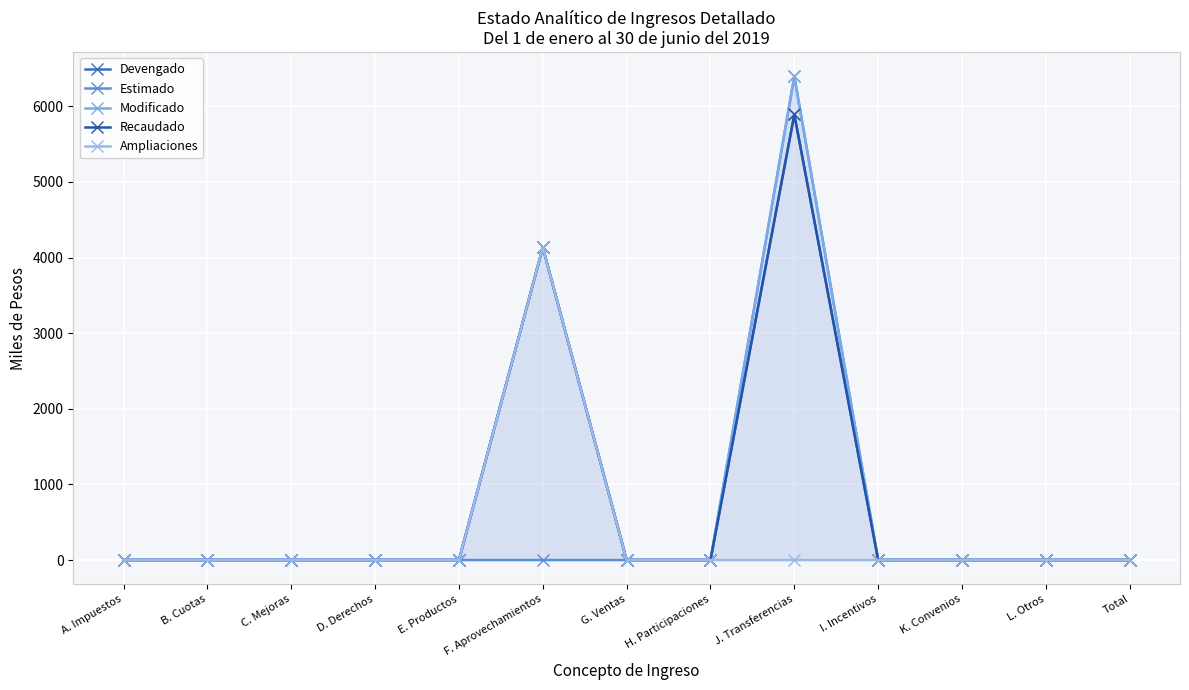

How many positive values does the Ampliaciones series have?

1